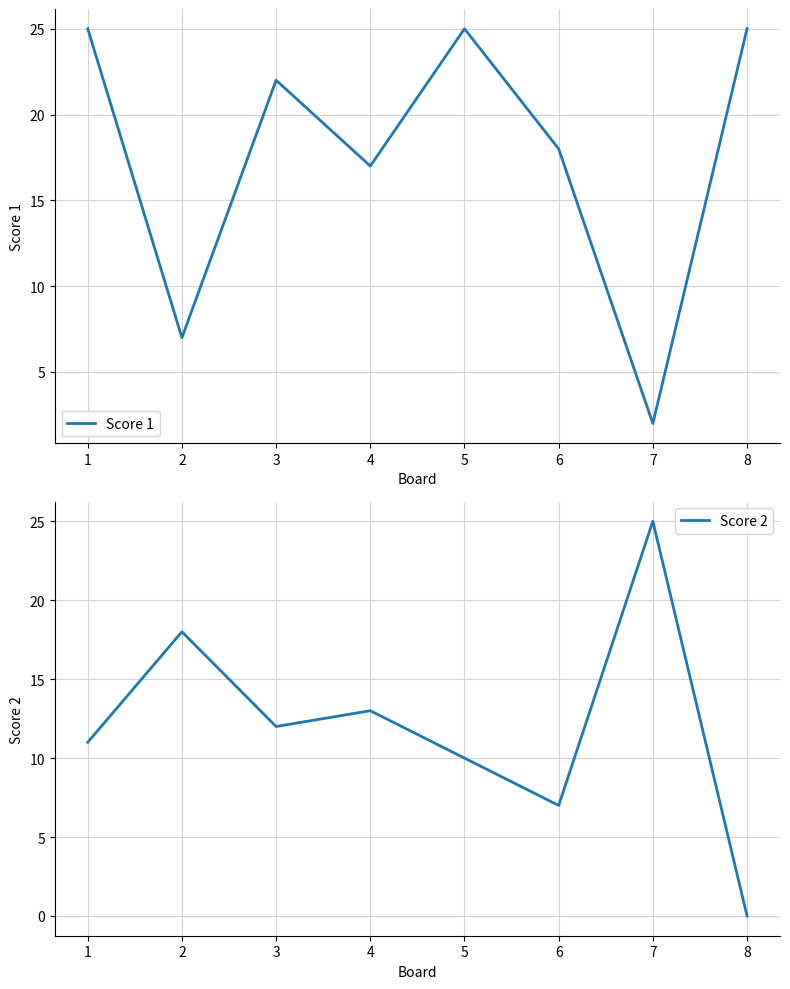

Is it true that Score 1 equals 3 at 2?

False